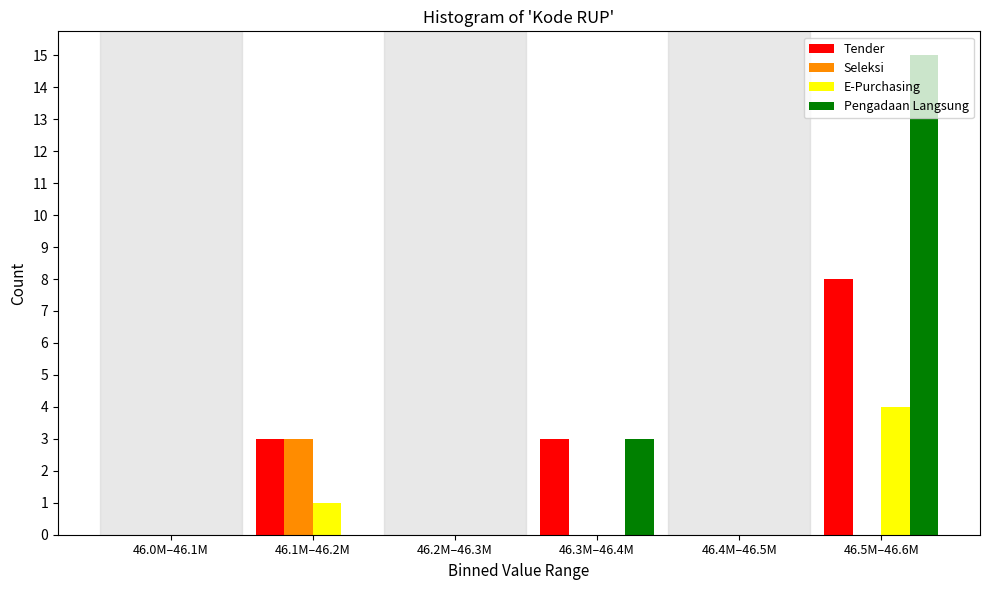

Is the value of Tender at 46.0M–46.1M greater than the value of E-Purchasing at 46.5M–46.6M?

No